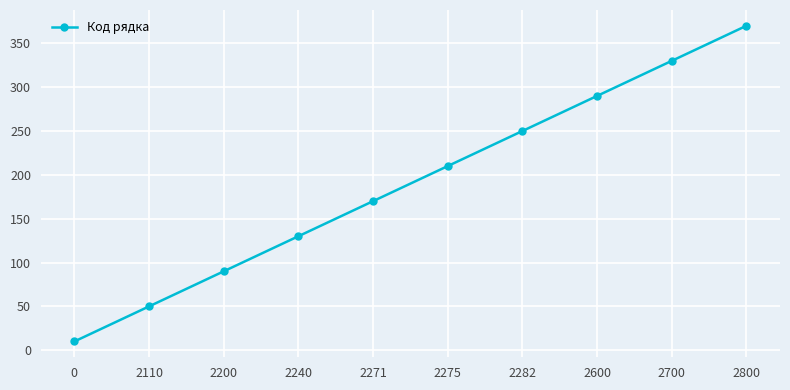

Reading left to right, what are all the values shown in this chart?

10	50	90	130	170	210	250	290	330	370